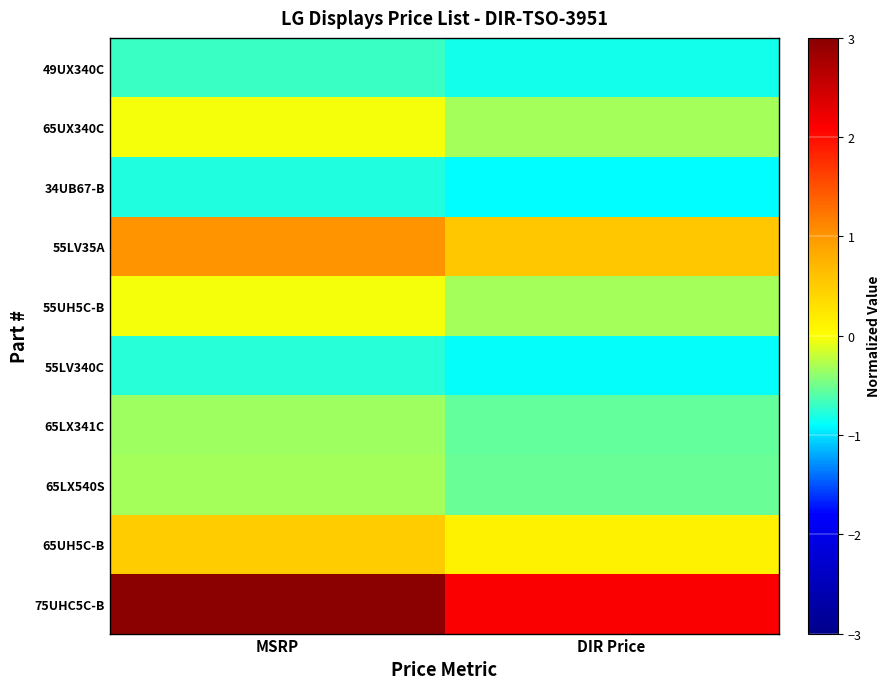

At how many categories does at least one series exceed 2?

2